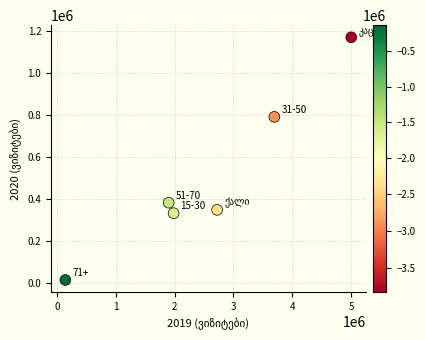

What is the range of Y values (max minus min)?

1154832